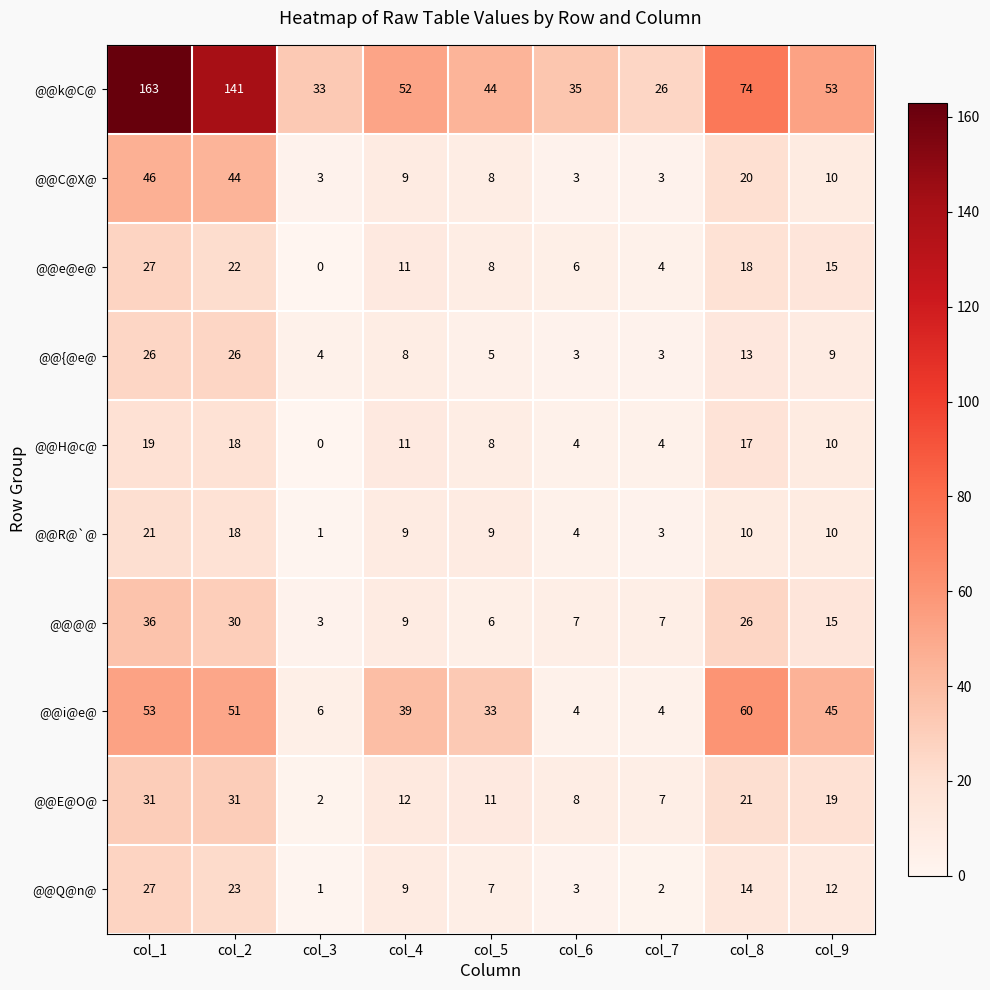

What is the difference between the second highest and minimum values in the @@H@c@ series?

18